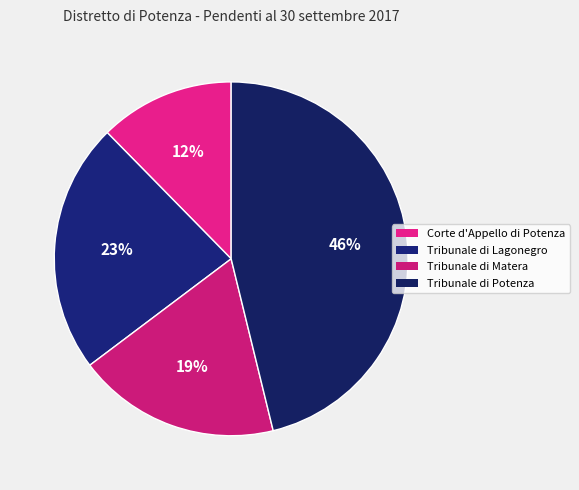

To the nearest percent, what portion does Tribunale di Lagonegro represent?

23%